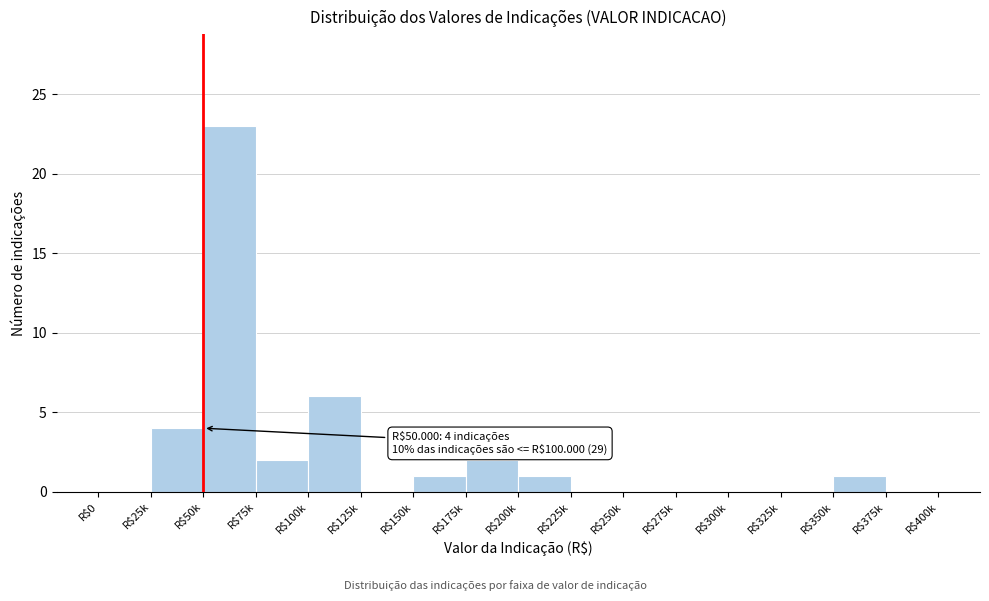

What is the greatest value displayed?

23